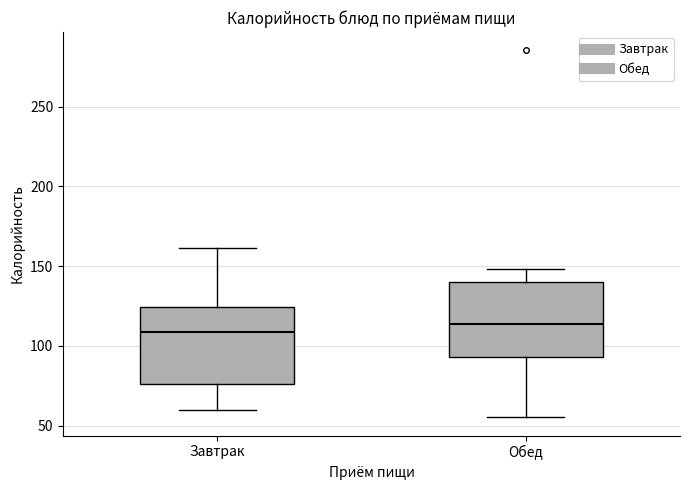

Which box's median line is the lowest?

Завтрак